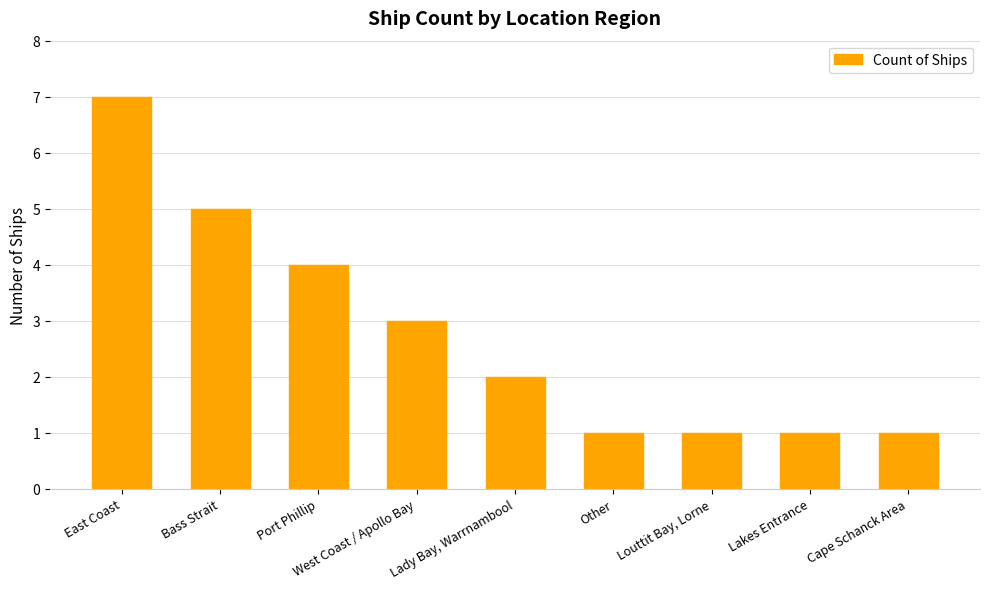

Reading left to right, transcribe all the data shown in this chart.

East Coast=7	Bass Strait=5	Port Phillip=4	West Coast / Apollo Bay=3	Lady Bay, Warrnambool=2	Other=1	Louttit Bay, Lorne=1	Lakes Entrance=1	Cape Schanck Area=1